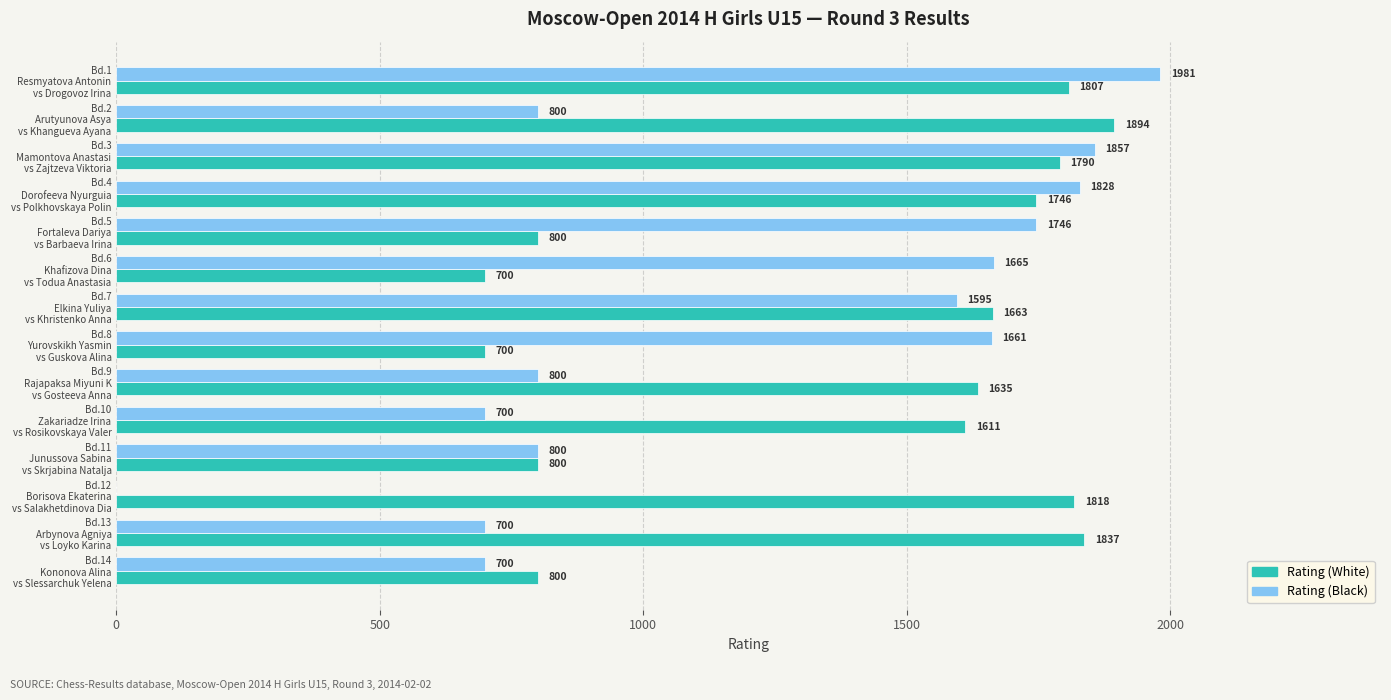

Which series has the largest total across all categories?

Rating (White)